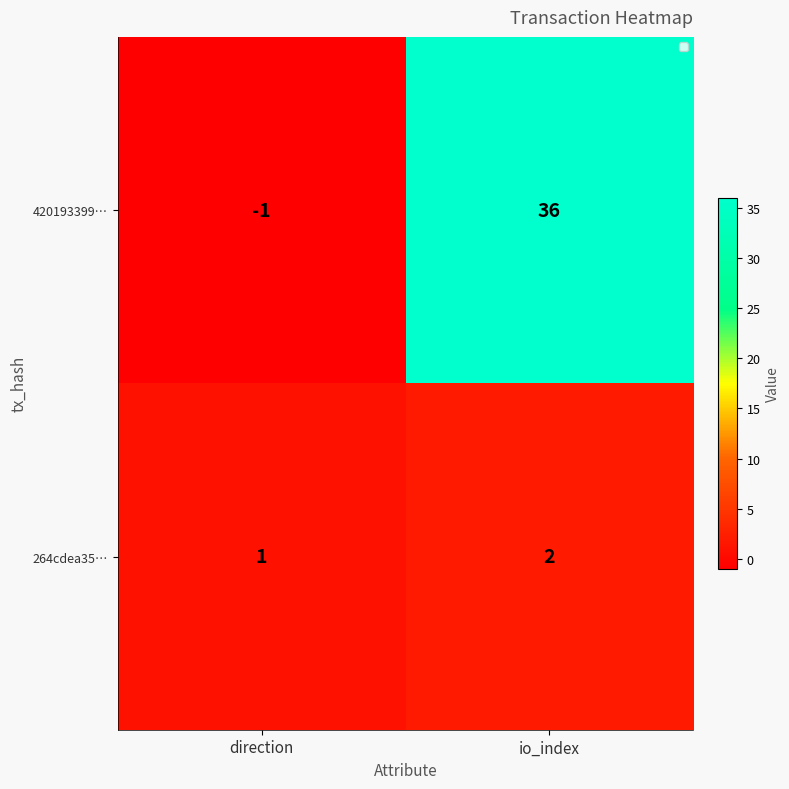

Which category has the lowest value in the 420193399… series?

direction